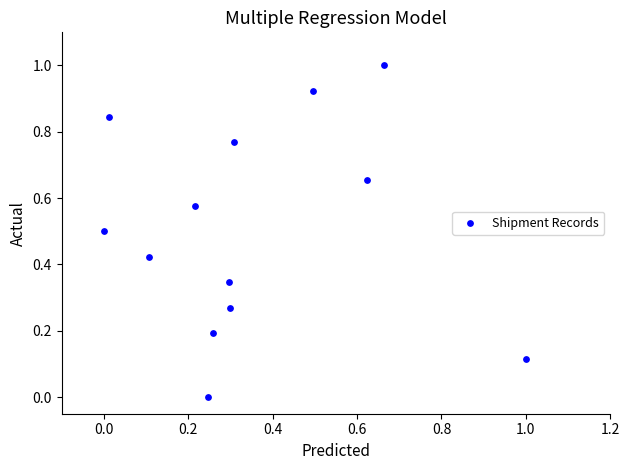

What is the range of X values (max minus min)?

1.0